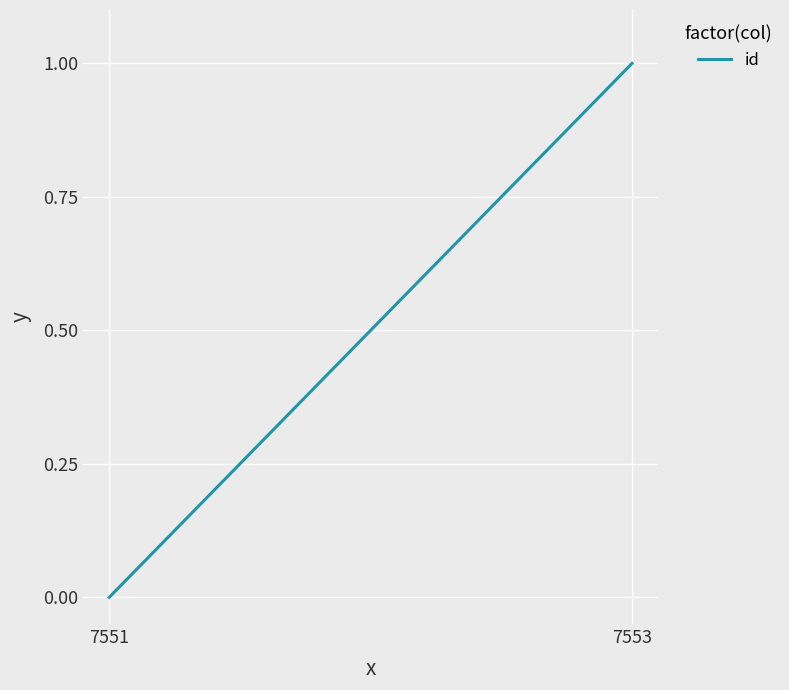

Rank the categories by value from highest to lowest.

7553, 7551